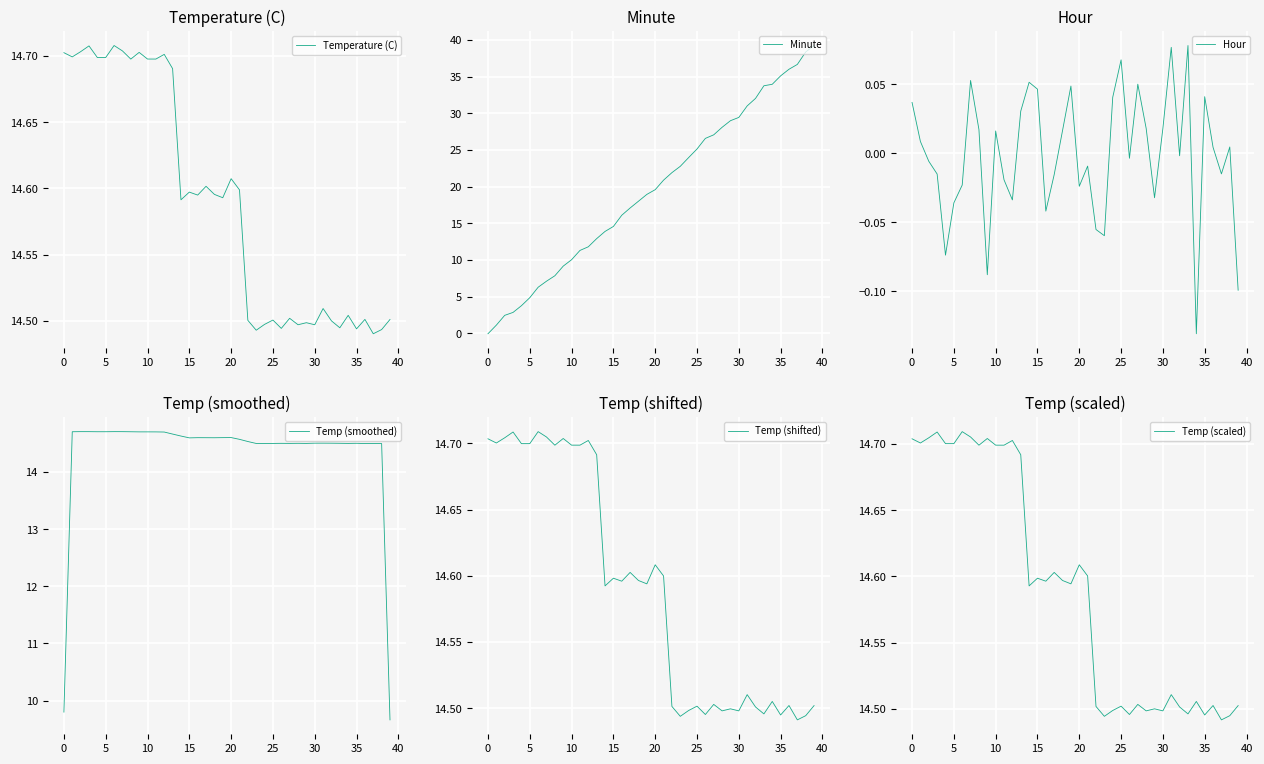

At how many categories does at least one series exceed 15?

24